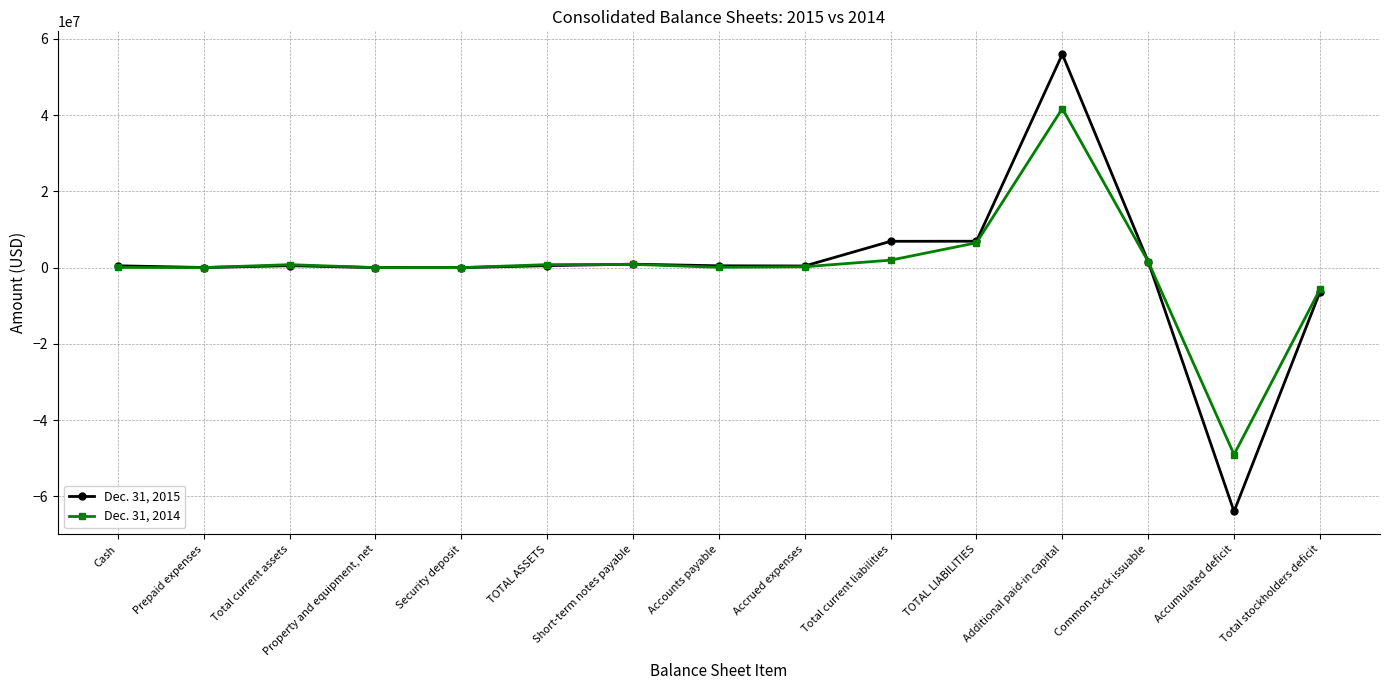

True or false: Dec. 31, 2014 has a value of 88689 at Accounts payable.

True